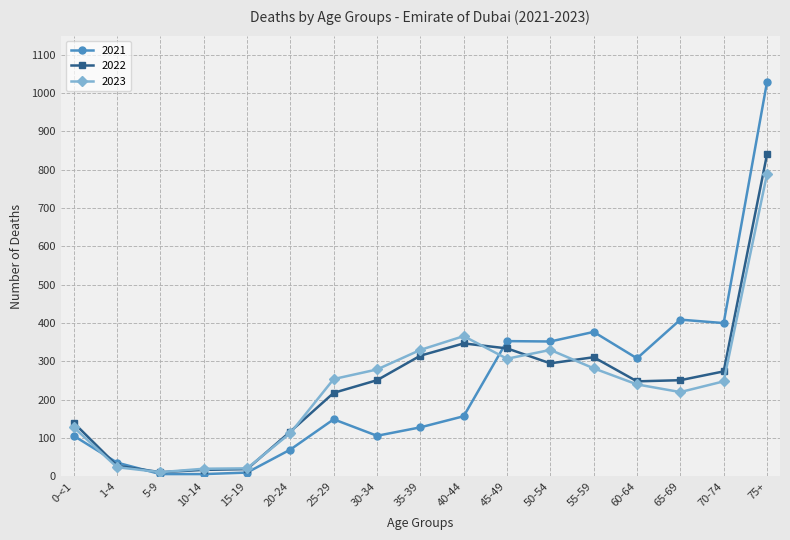

At which category does the chart reach its peak across all series?

75+